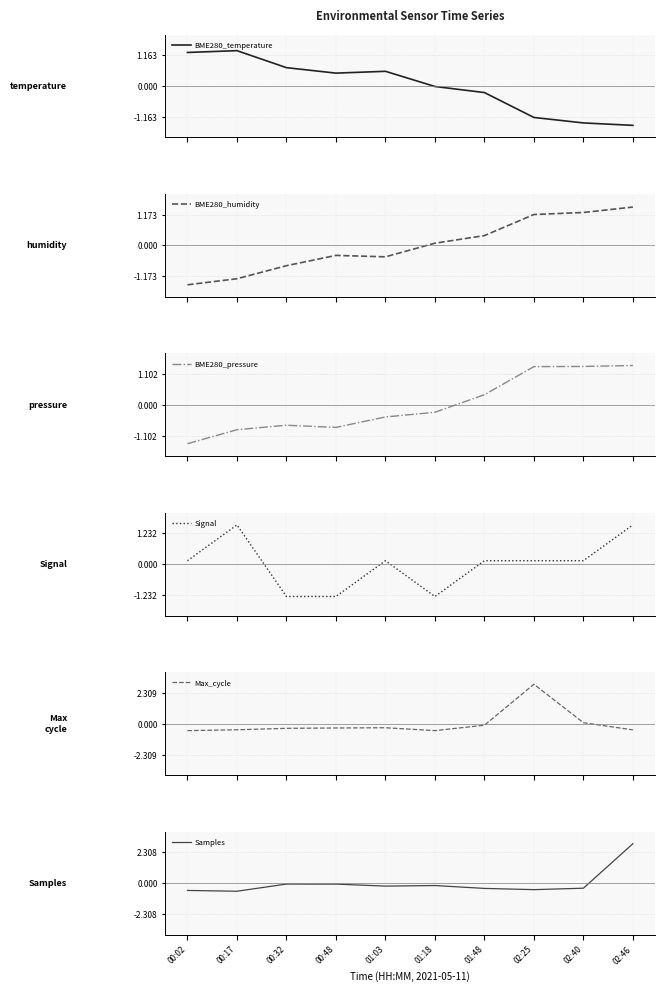

At how many categories does at least one series exceed 2?

2